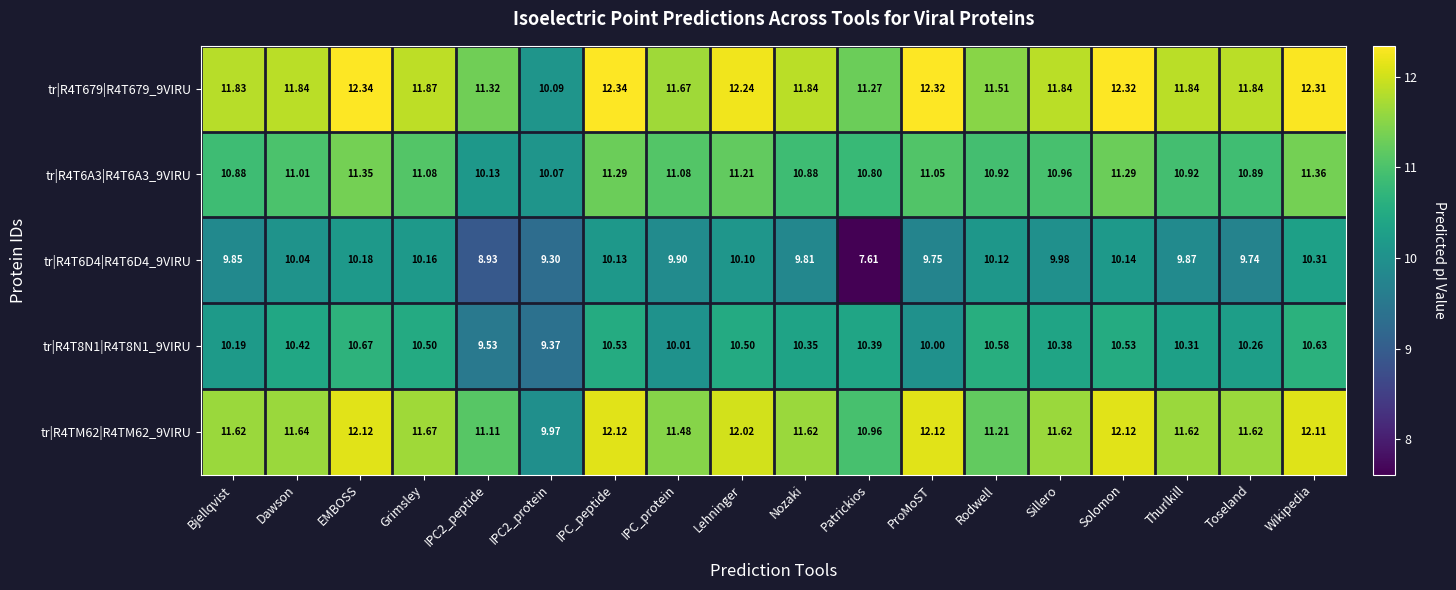

Count the number of categories in the chart.

18